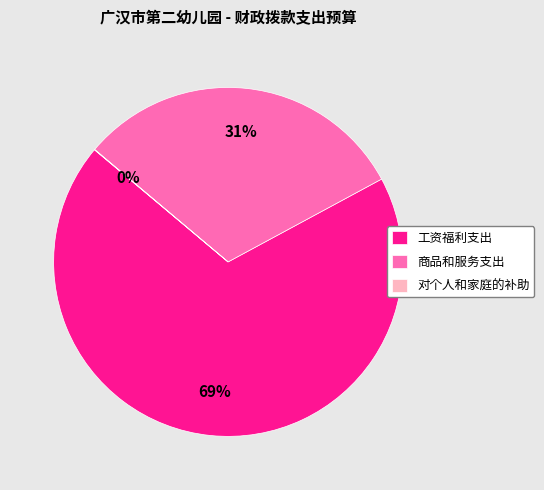

Is there a majority slice in this chart?

Yes